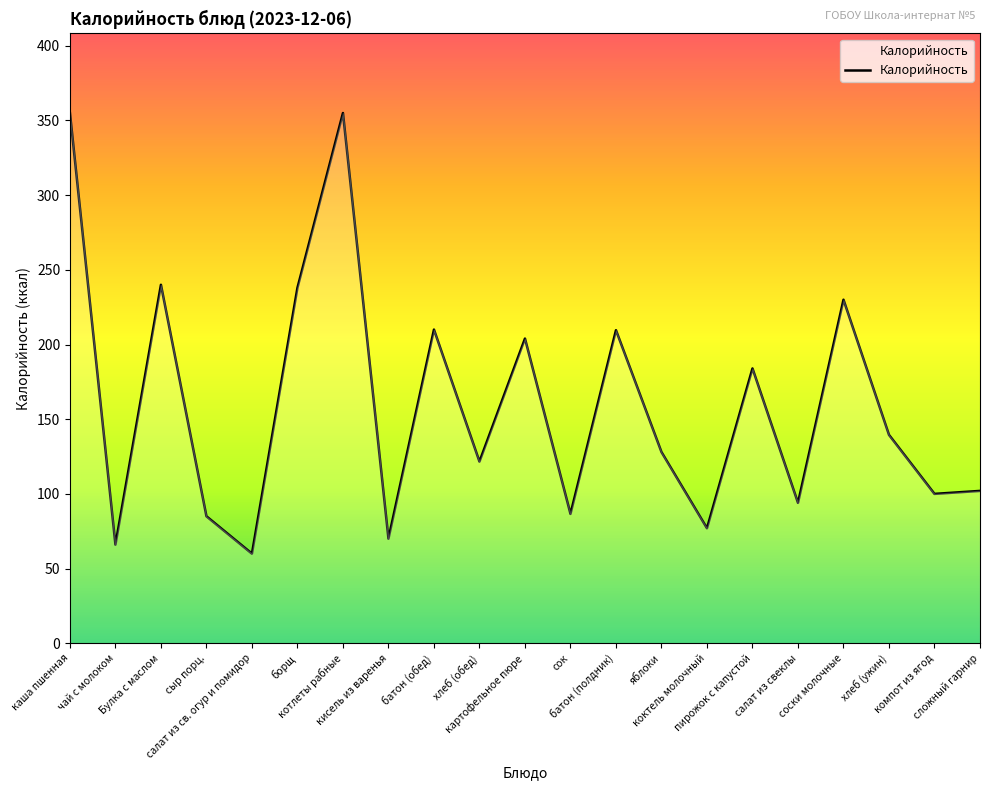

What is the change in value from чай с молоком to кисель из варенья?

+4.0